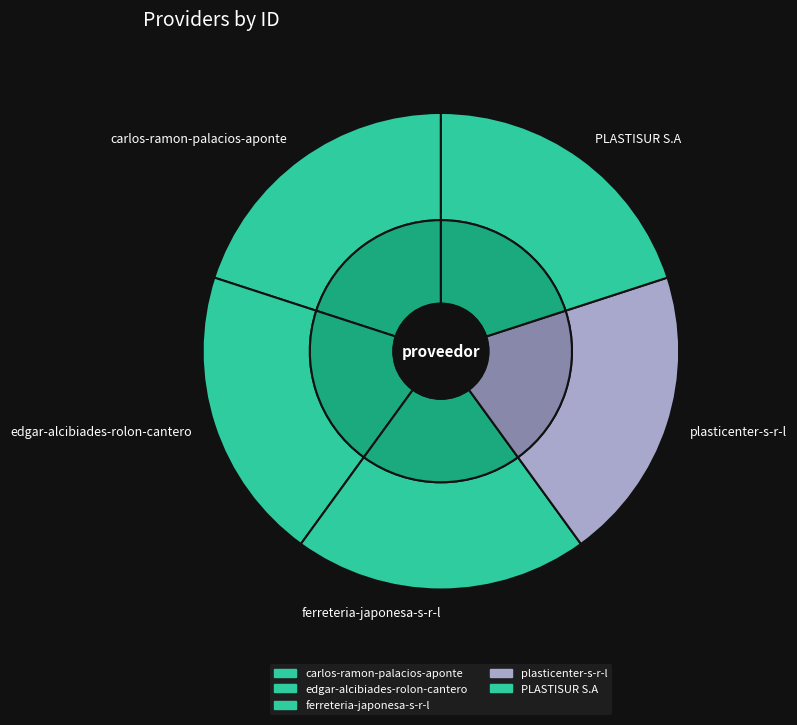

To the nearest percent, what portion does ferreteria-japonesa-s-r-l represent?

20%